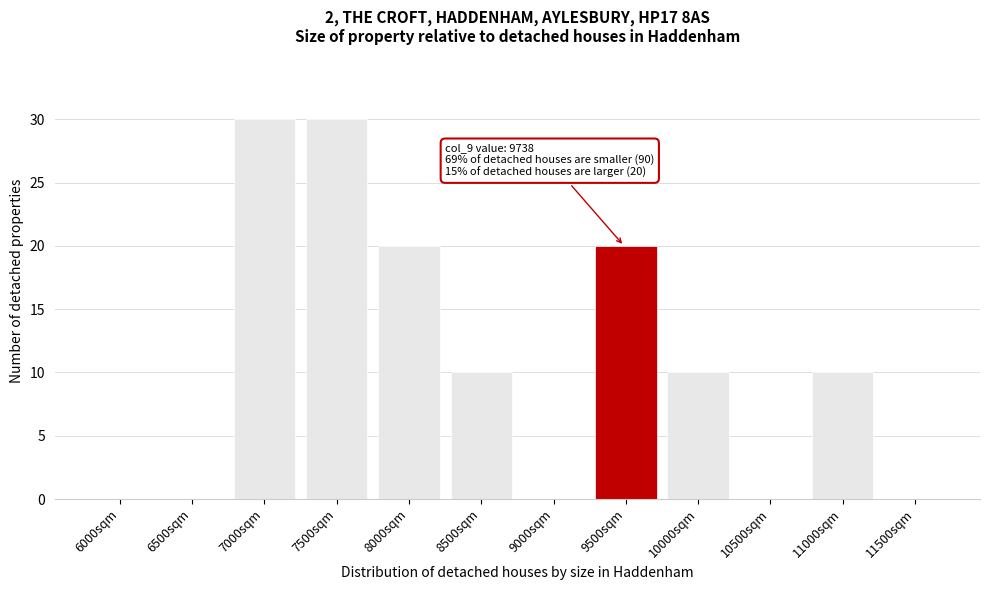

Reading left to right, transcribe all the data shown in this chart.

6000sqm=0	6500sqm=0	7000sqm=30	7500sqm=30	8000sqm=20	8500sqm=10	9000sqm=0	9500sqm=20	10000sqm=10	10500sqm=0	11000sqm=10	11500sqm=0